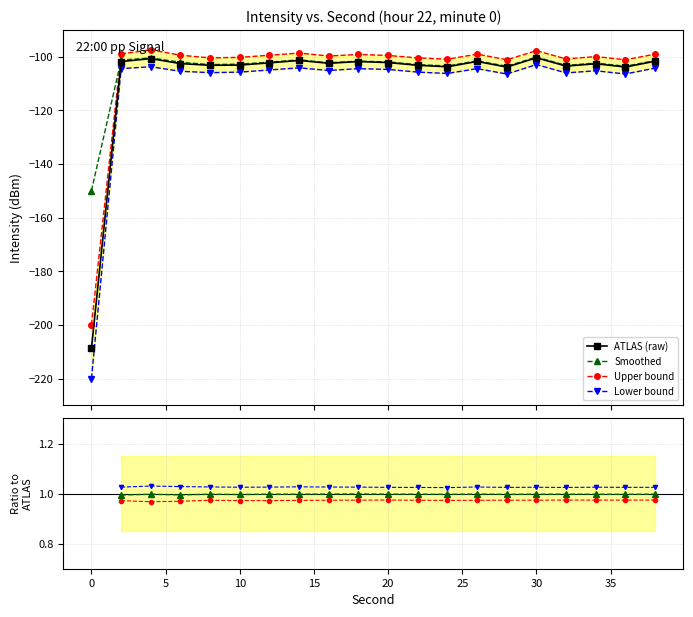

What is the value of the Smoothed point at the 8th from the left?

-101.2